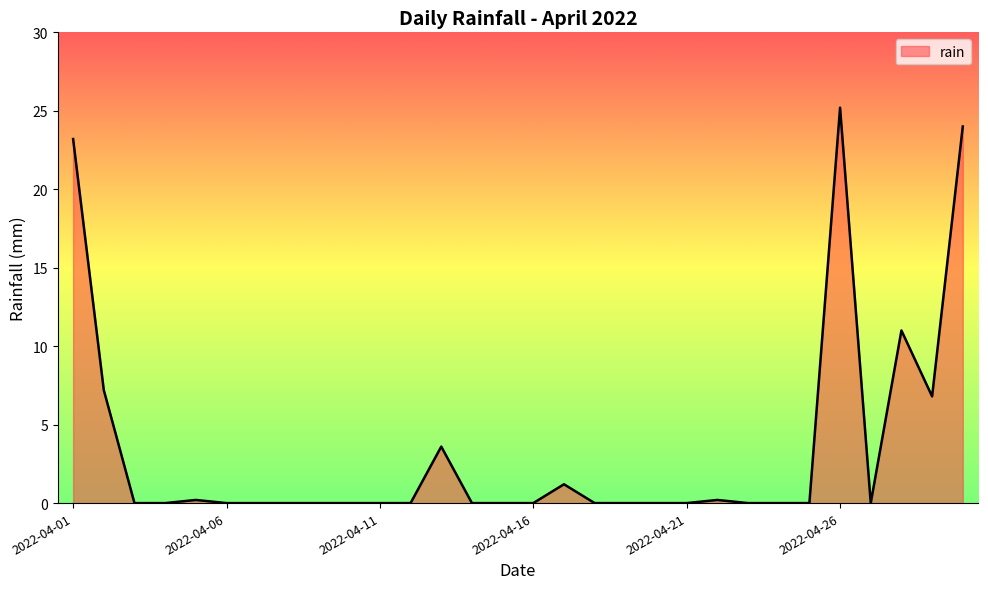

How many lines are shown in the chart?

1